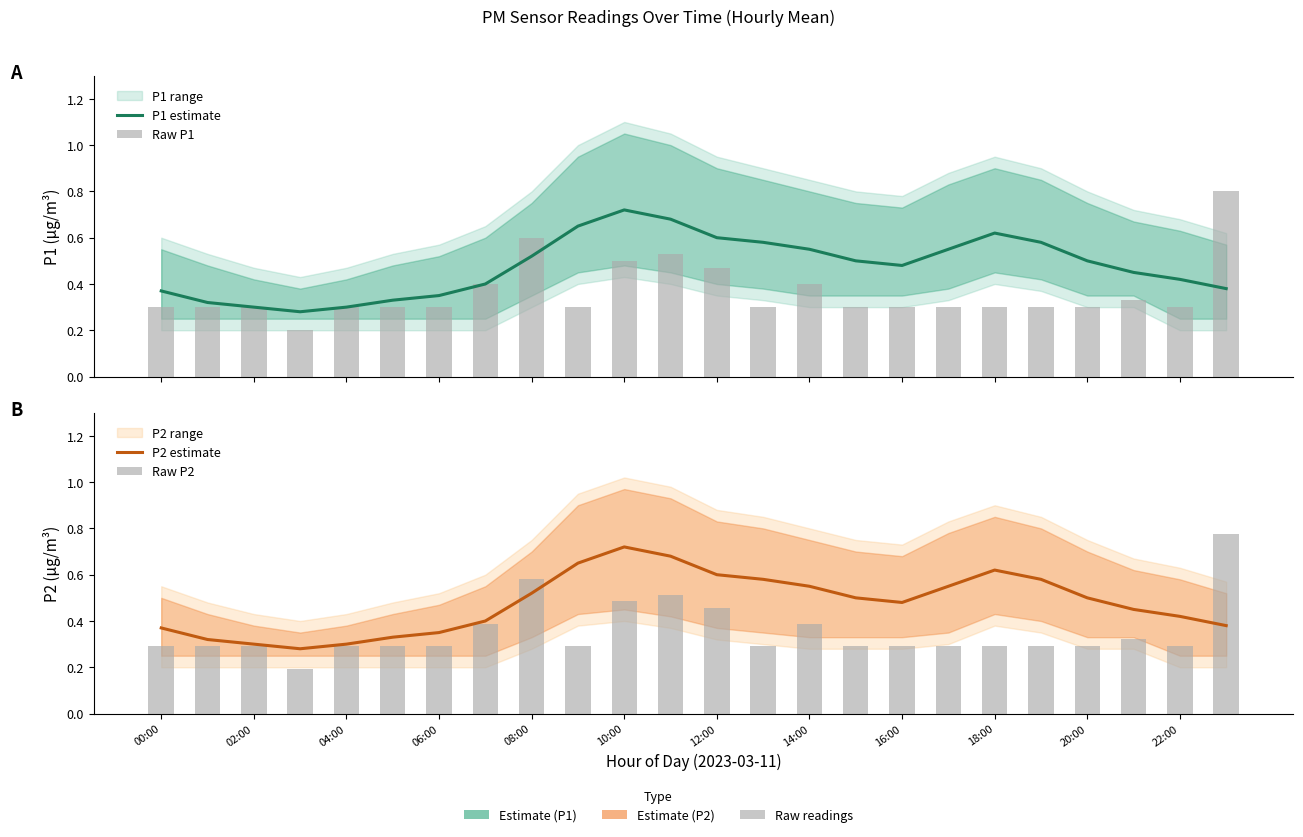

How many series are shown in this chart?

4